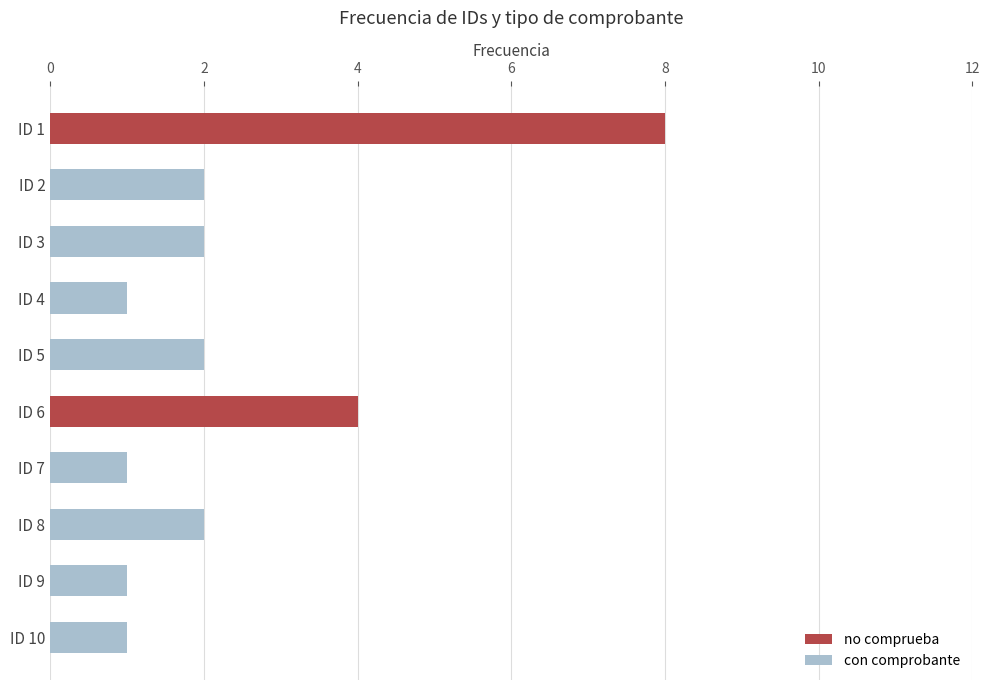

The no comprueba series shows 3 at ID 2. True or false?

False